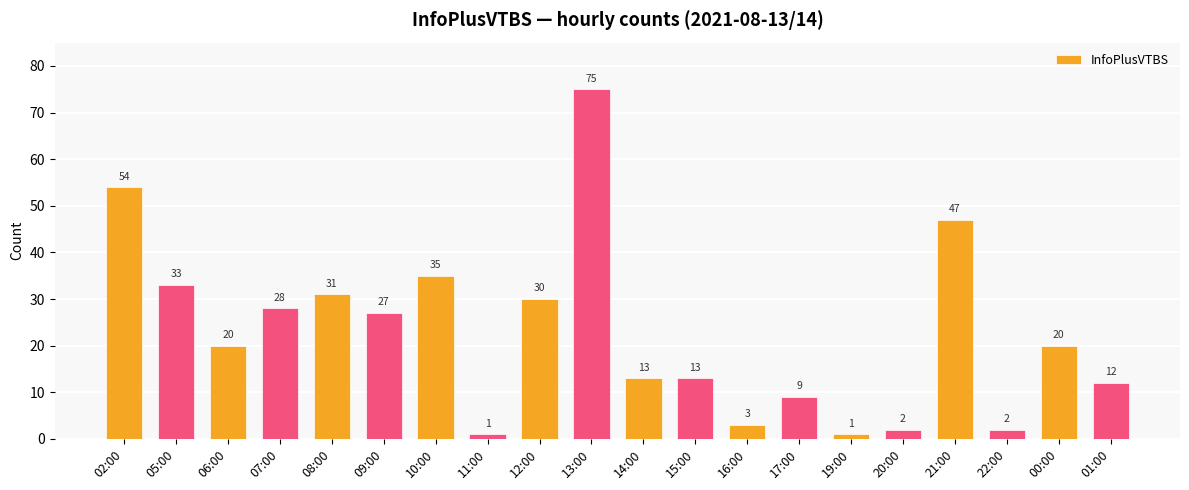

The chart shows a value of 75 at 13:00. True or false?

True